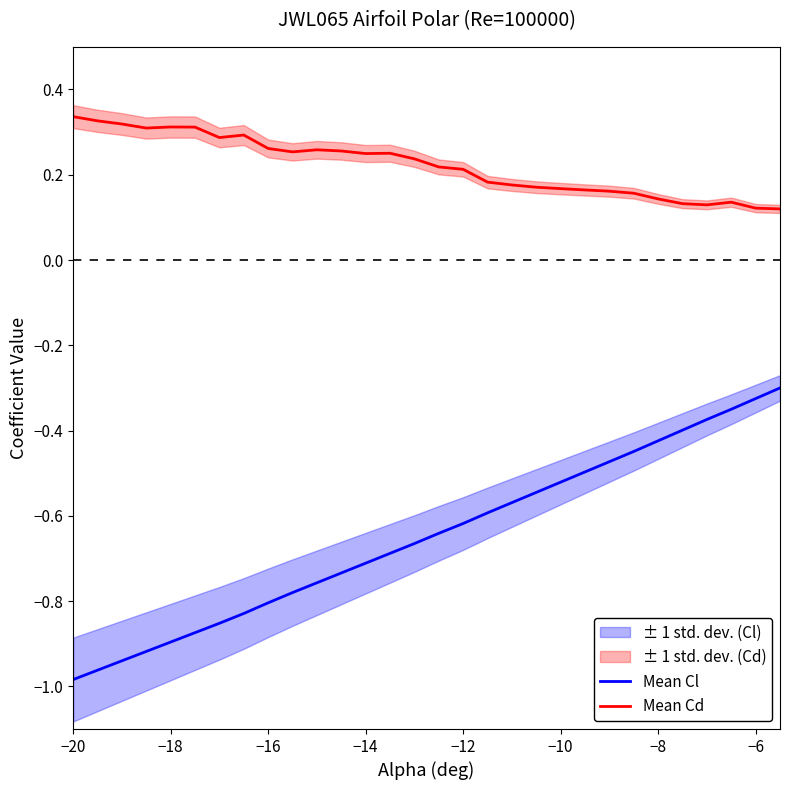

True or false: Mean Cd and Mean Cl cross at least once.

False